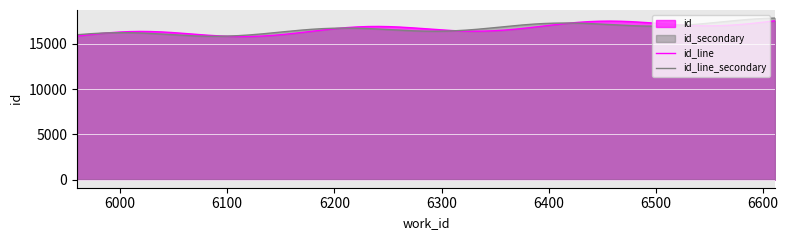

What is the maximum value shown in the chart?

17841.0